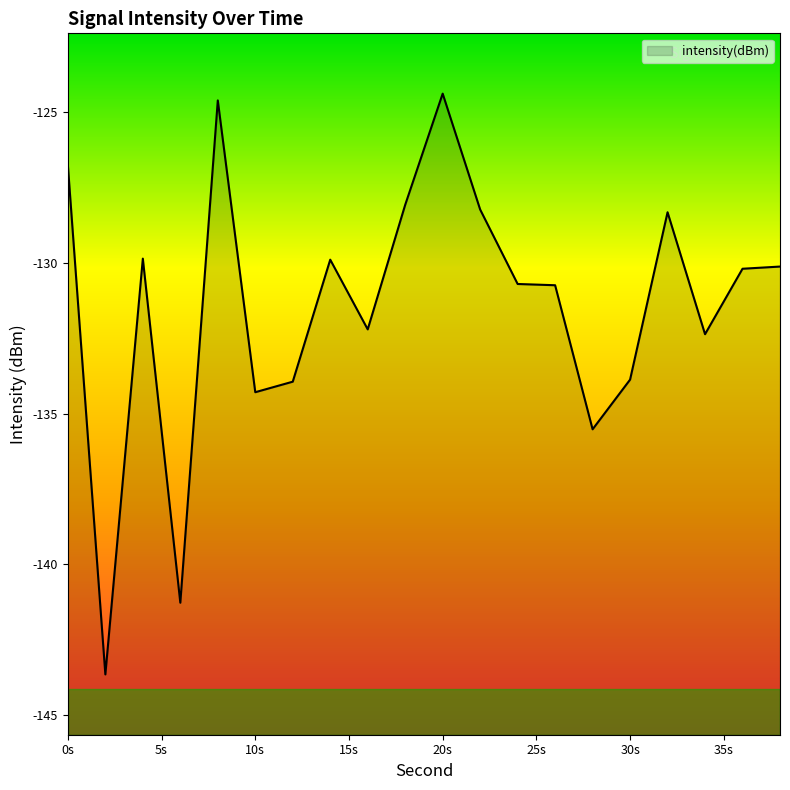

How many points are lower than both their immediate neighbors (excluding endpoints)?

6